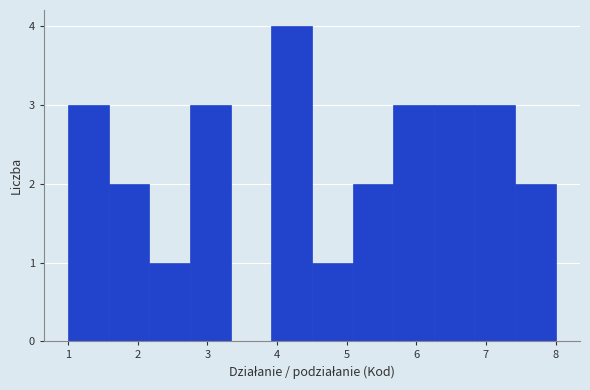

What is the height of the bar covering 1.0 to 1.6 on the x-axis? Neither the bar edges nor the heights are printed on the chart, so give them approximately, as read against the axes.

3